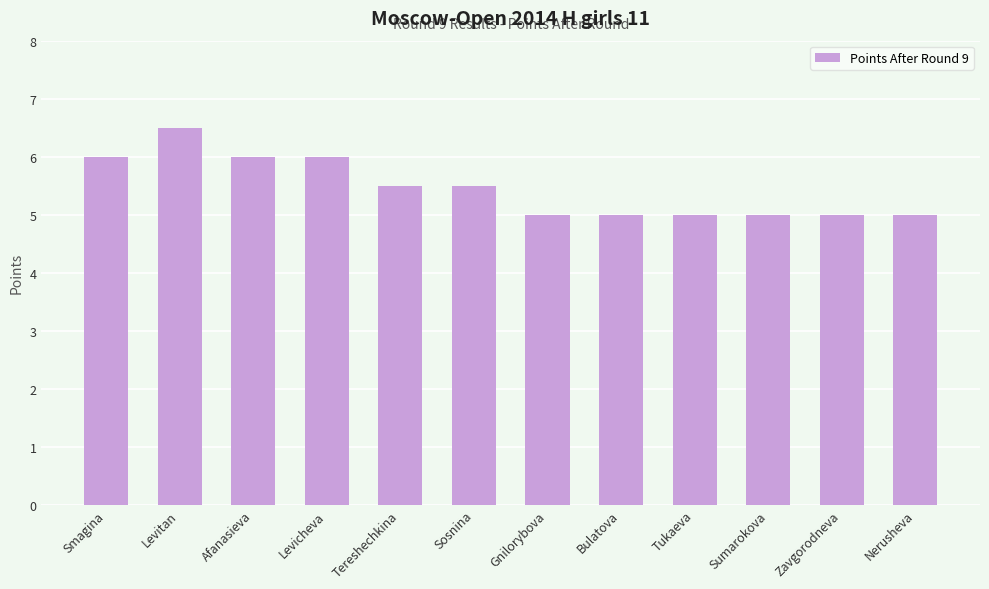

Reading left to right, extract all data points from this chart.

Smagina=6.0	Levitan=6.5	Afanasieva=6.0	Levicheva=6.0	Tereshechkina=5.5	Sosnina=5.5	Gnilorybova=5.0	Bulatova=5.0	Tukaeva=5.0	Sumarokova=5.0	Zavgorodneva=5.0	Nerusheva=5.0